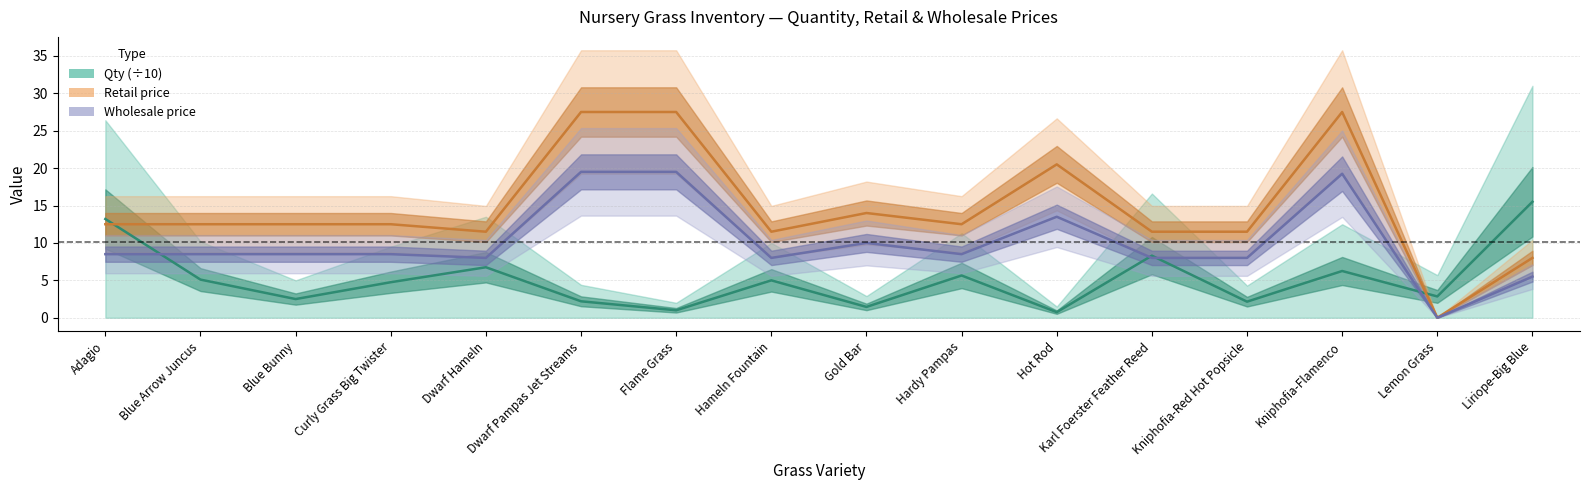

At which category does Retail reach its first local valley?

Dwarf Hameln